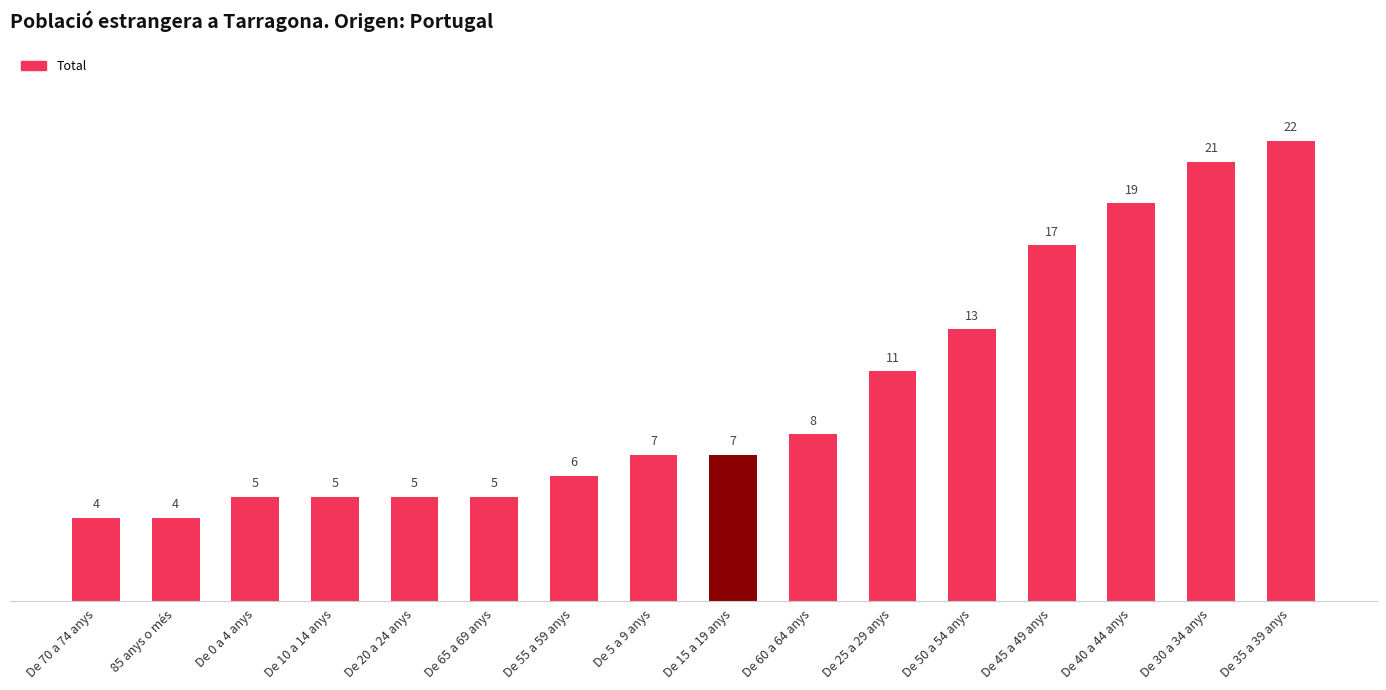

What is the approximate value at De 20 a 24 anys?

5